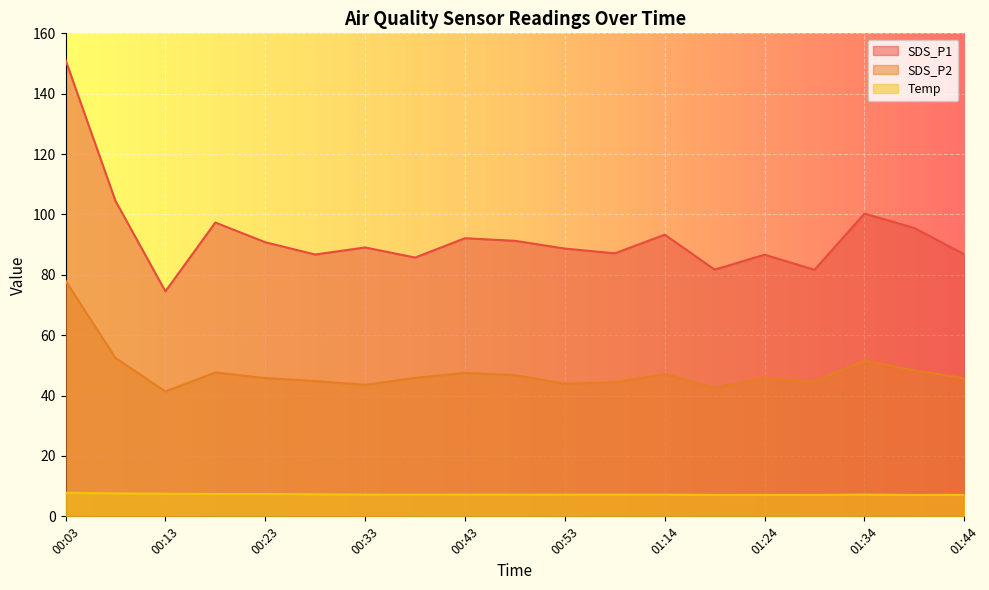

How many categories are shown in the chart?

19